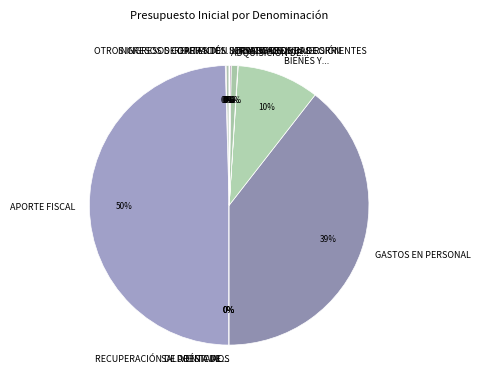

To the nearest percent, what portion does TRANSFERENCIAS CORRIENTES represent?

1%